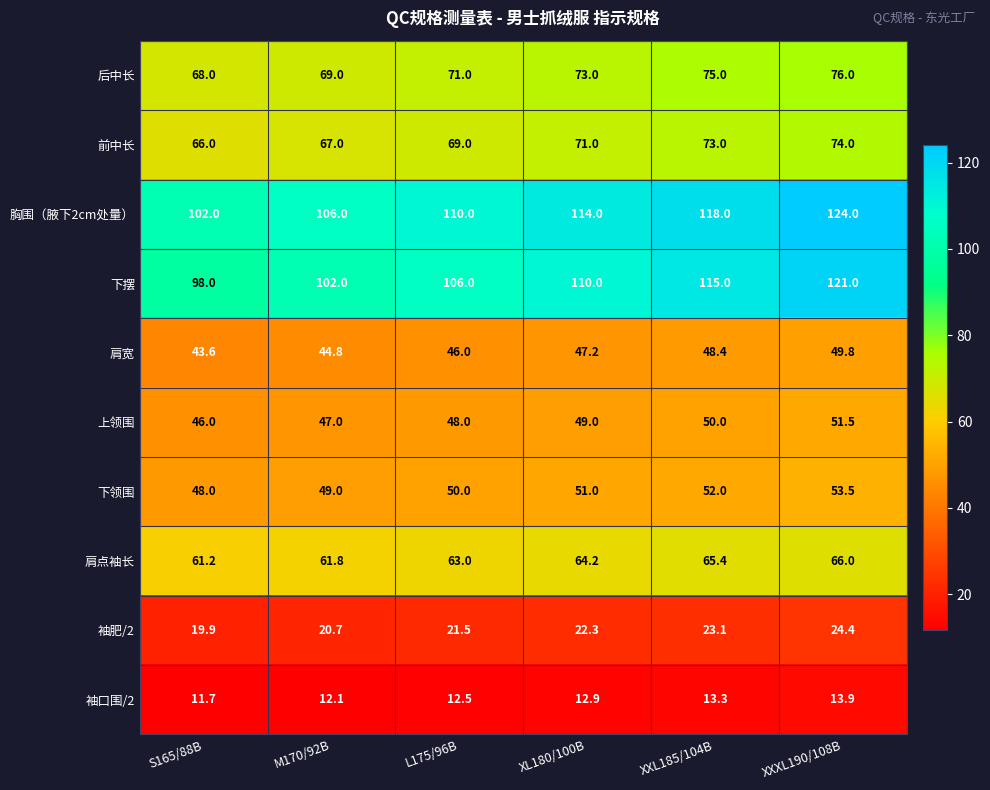

What is the difference between the maximum and minimum values in the 肩点袖长 series?

4.8